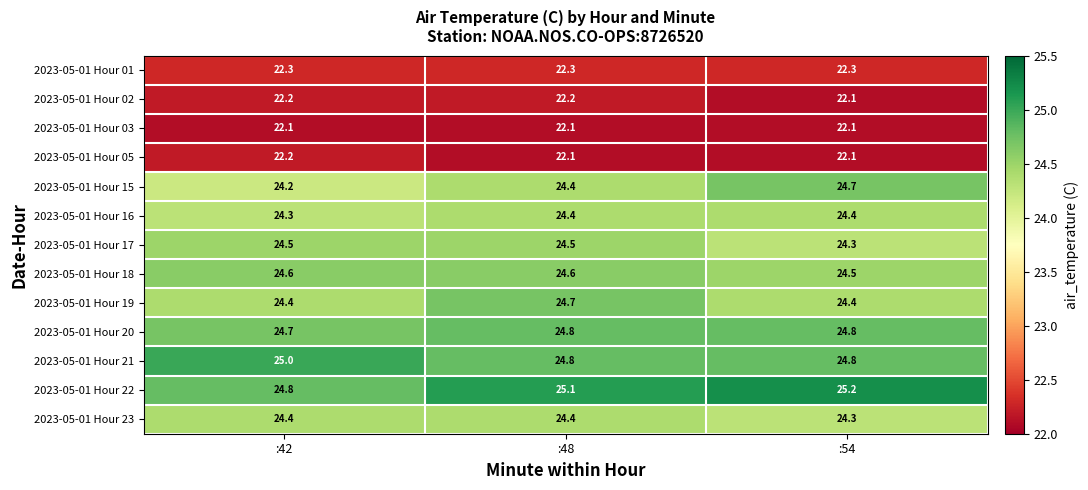

What is the approximate value of 2023-05-01 Hour 02 at :48?

22.2